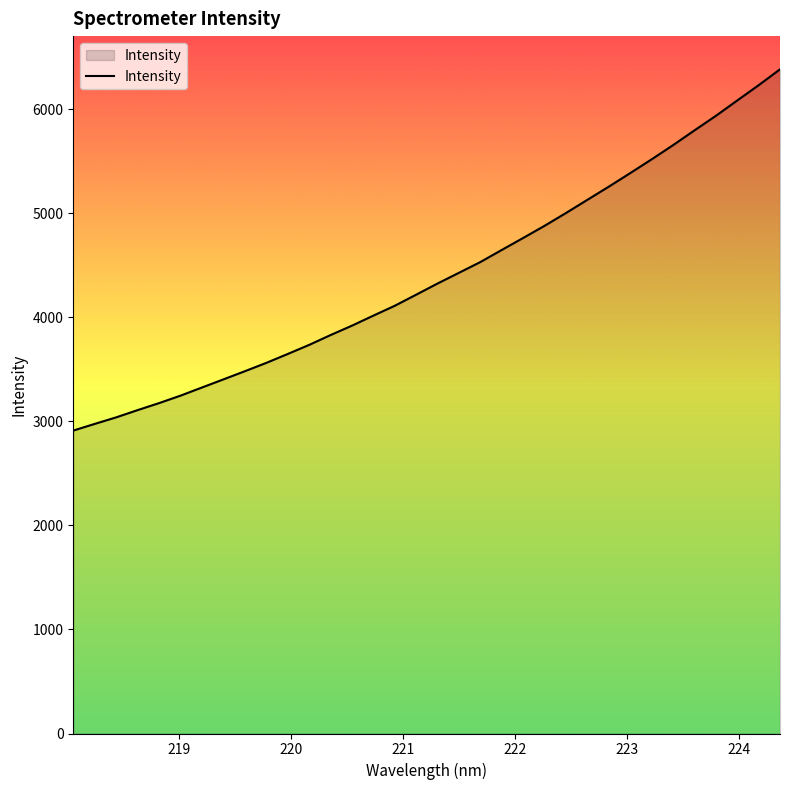

How many lines are shown in the chart?

1